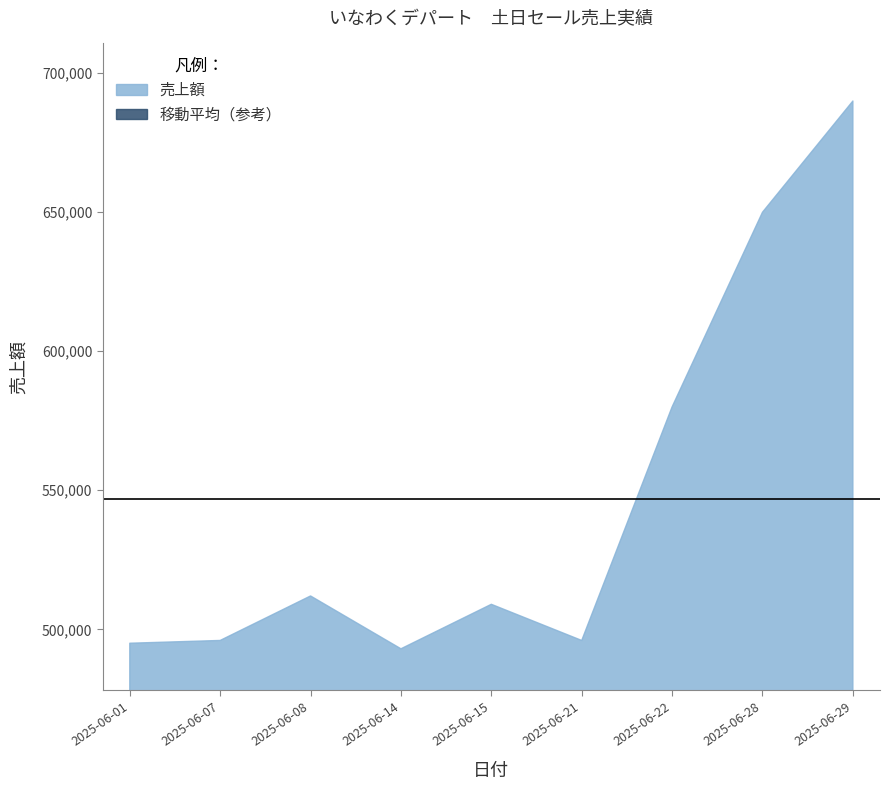

What is the minimum value shown in the chart?

493000